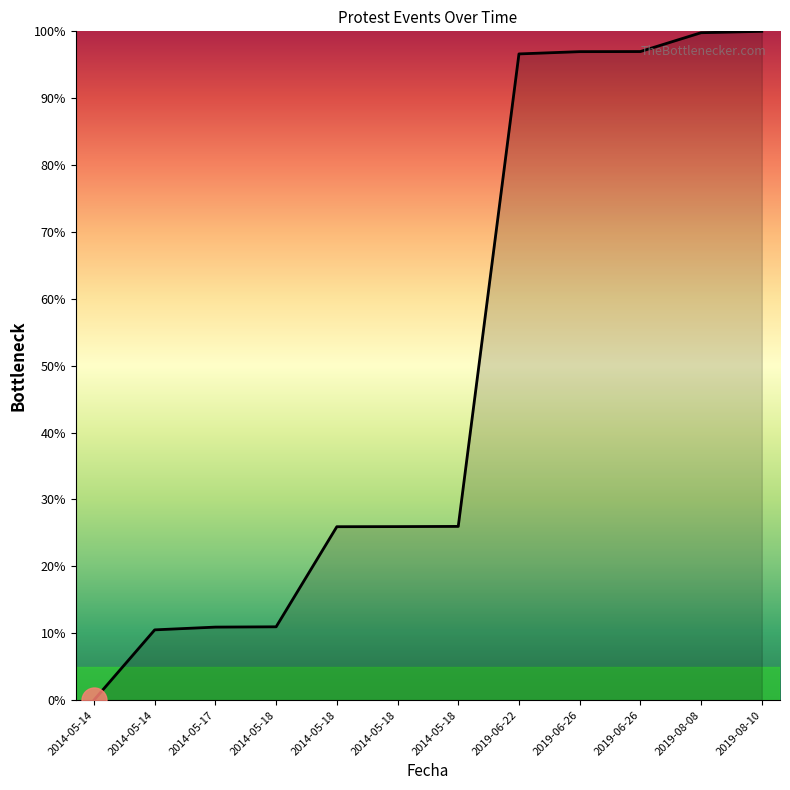

List the labels in order of value, smallest first.

2014-05-14, 2014-05-14, 2014-05-17, 2014-05-18, 2014-05-18, 2014-05-18, 2014-05-18, 2019-06-22, 2019-06-26, 2019-06-26, 2019-08-08, 2019-08-10